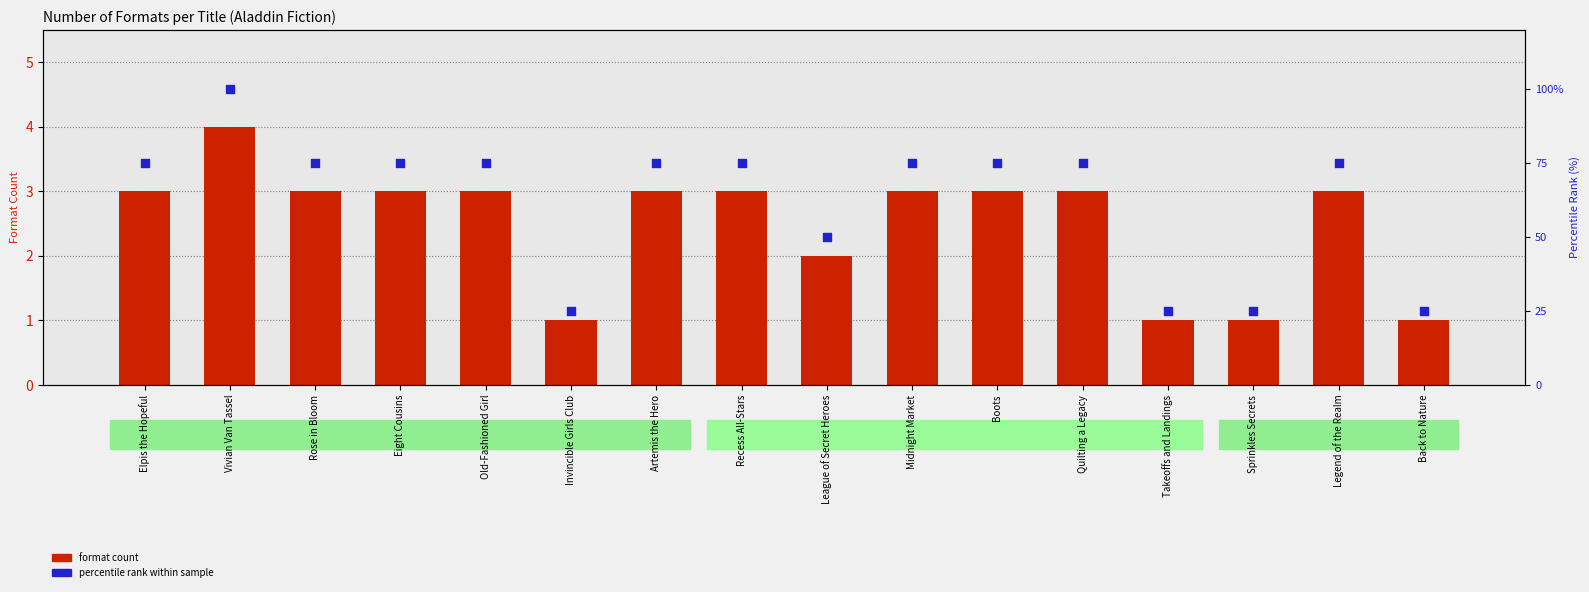

What are all the series names shown in the legend?

format count, percentile rank within sample